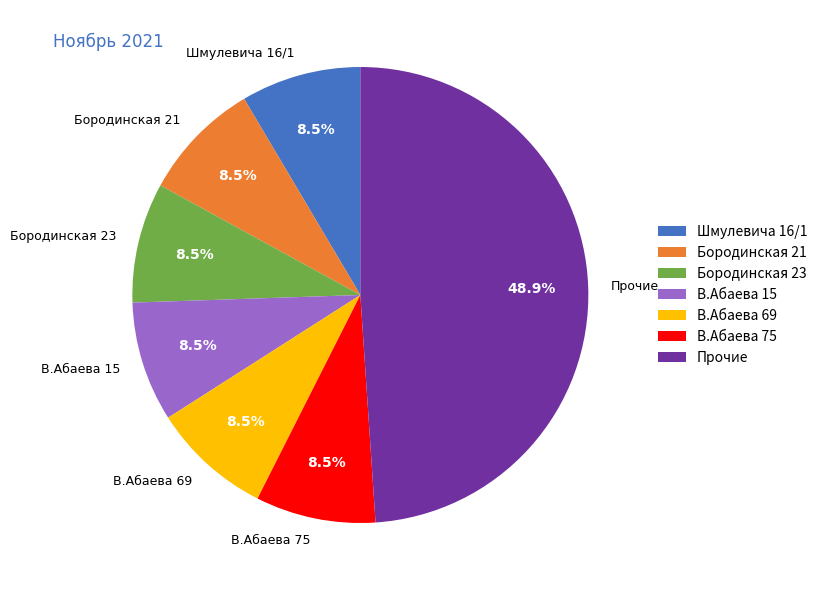

Which slice is the largest?

Прочие